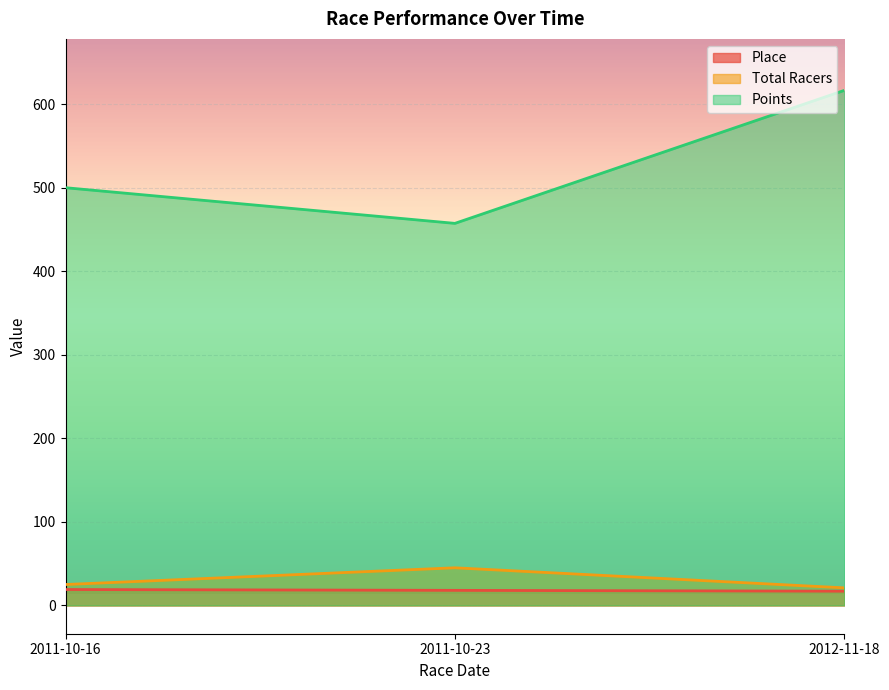

List the labels in order of Points value, smallest first.

2011-10-23, 2011-10-16, 2012-11-18